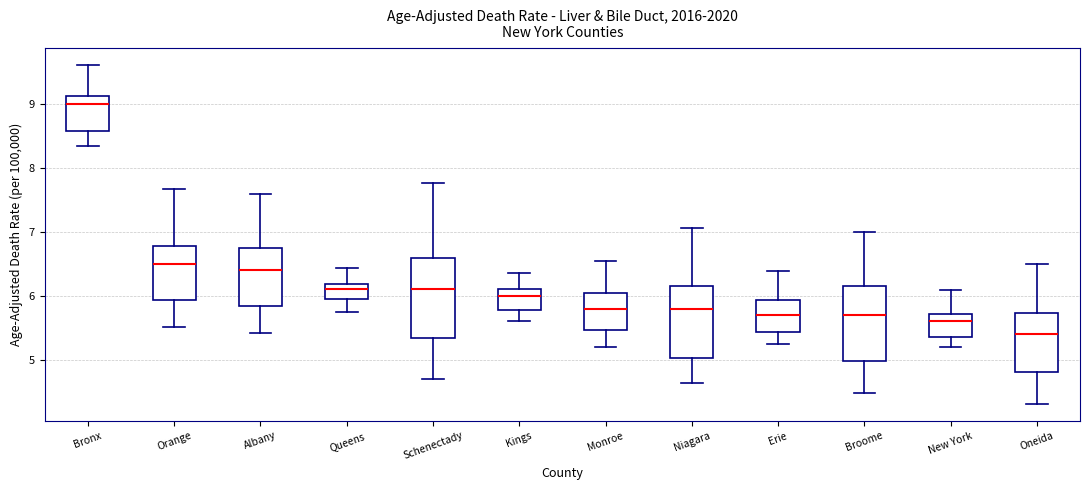

Reading left to right, read every box against the y-axis: the position of its median line, the range the box covers, and the ends of its whiskers. The values are not printed on the chart, so give them approximately, as read against the axis.

Bronx: median 9.0, box 8.6 to 9.1, whiskers 8.3 to 9.6
Orange: median 6.5, box 5.9 to 6.8, whiskers 5.5 to 7.7
Albany: median 6.4, box 5.8 to 6.8, whiskers 5.4 to 7.6
Queens: median 6.1, box 6.0 to 6.2, whiskers 5.7 to 6.4
Schenectady: median 6.1, box 5.3 to 6.6, whiskers 4.7 to 7.8
Kings: median 6.0, box 5.8 to 6.1, whiskers 5.6 to 6.4
Monroe: median 5.8, box 5.5 to 6.0, whiskers 5.2 to 6.5
Niagara: median 5.8, box 5.0 to 6.1, whiskers 4.6 to 7.1
Erie: median 5.7, box 5.4 to 5.9, whiskers 5.2 to 6.4
Broome: median 5.7, box 5.0 to 6.2, whiskers 4.5 to 7.0
New York: median 5.6, box 5.3 to 5.7, whiskers 5.2 to 6.1
Oneida: median 5.4, box 4.8 to 5.7, whiskers 4.3 to 6.5